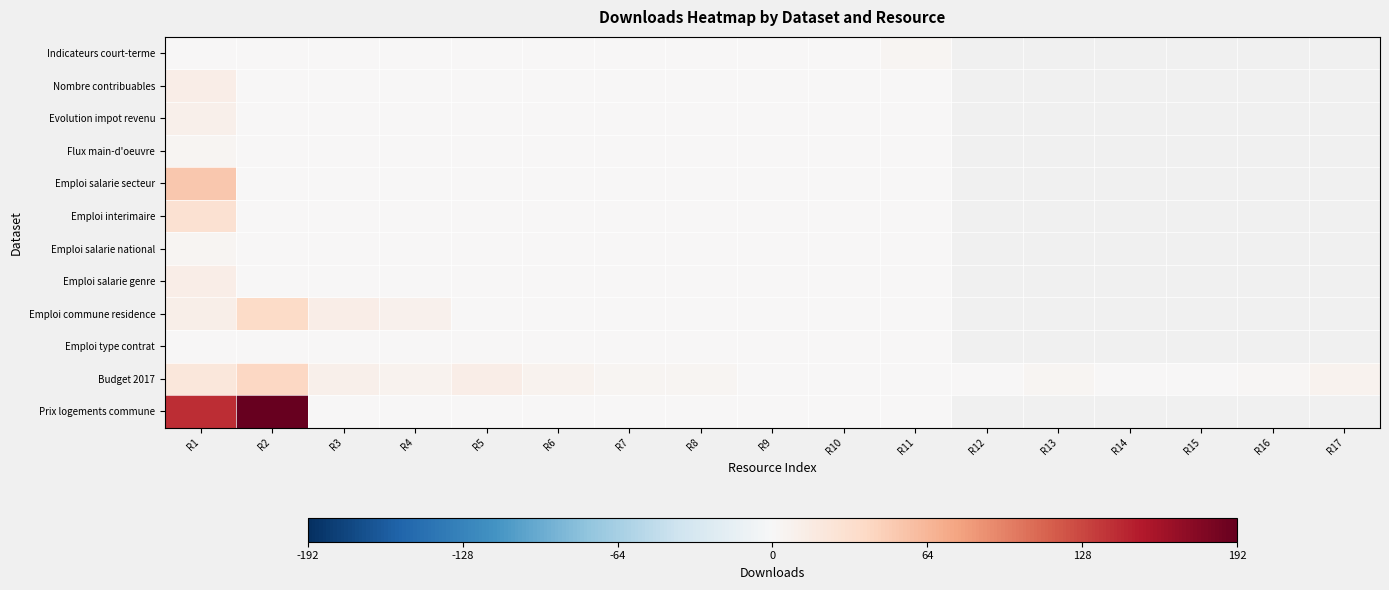

At how many categories does at least one series exceed 110?

2